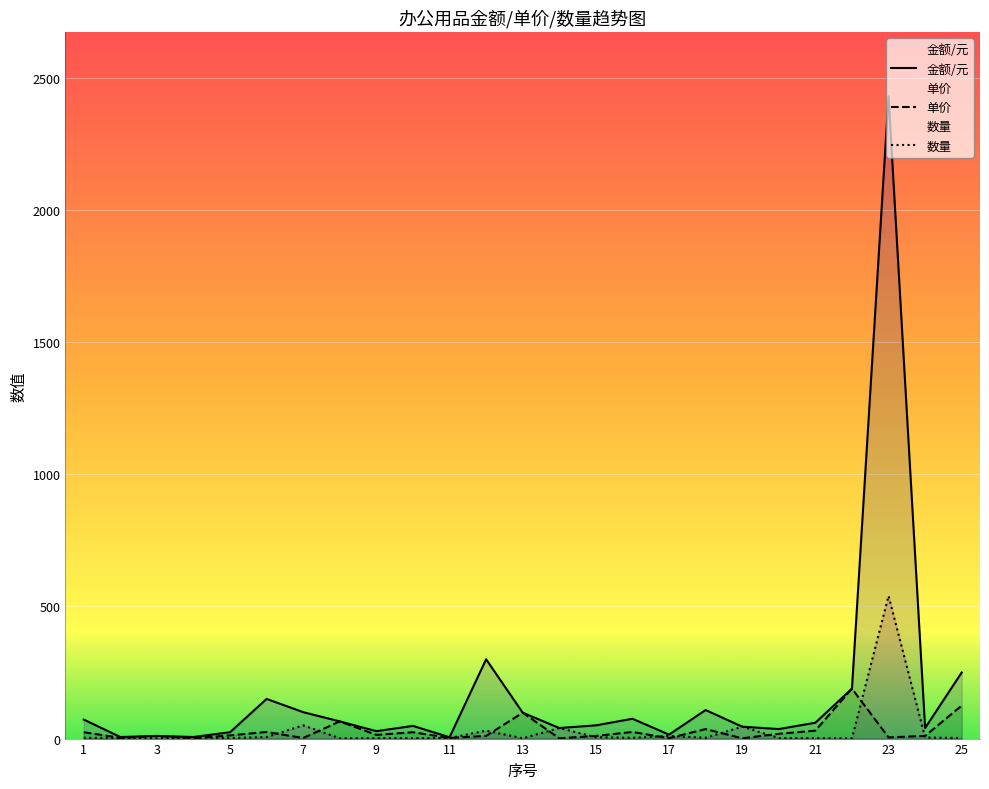

Does the chart display data point markers on the line(s)?

No